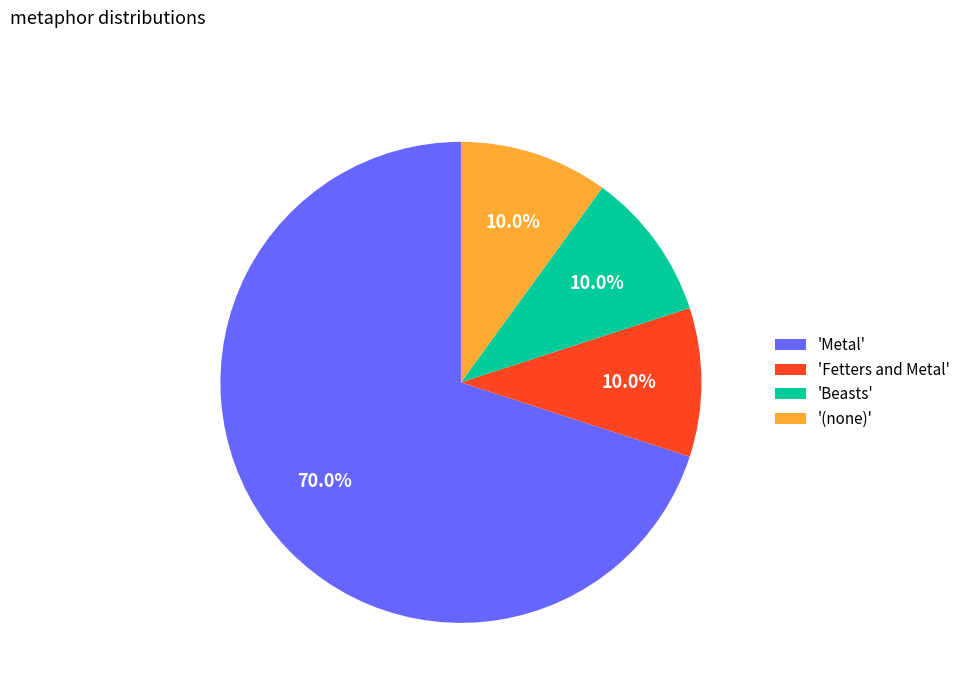

Which slice is the largest?

'Metal'